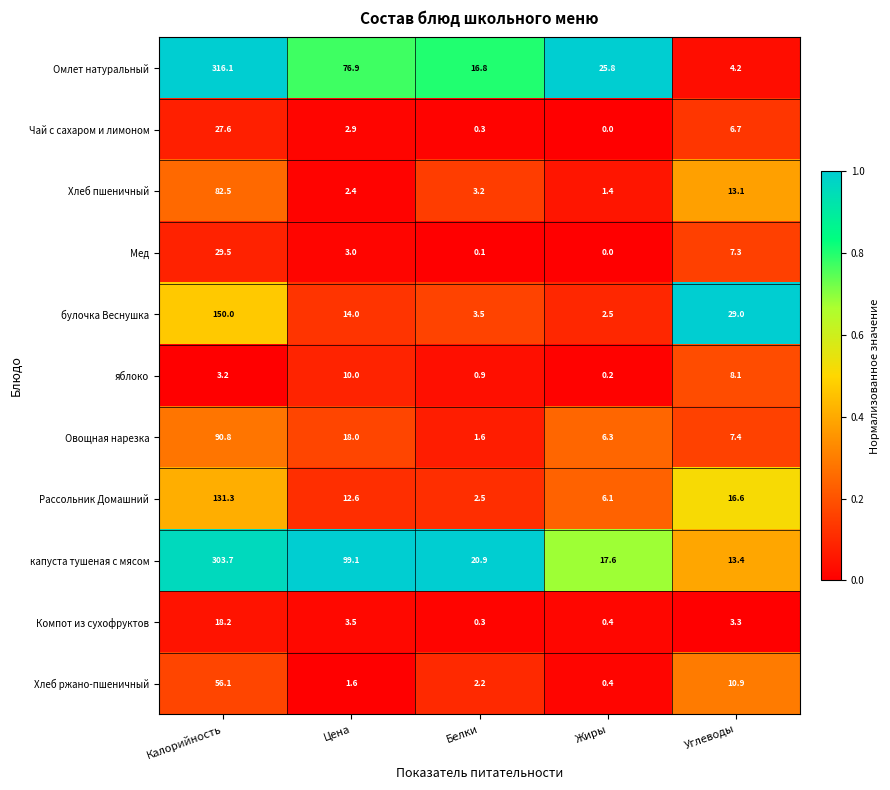

Which series has the largest total across all categories?

капуста тушеная с мясом